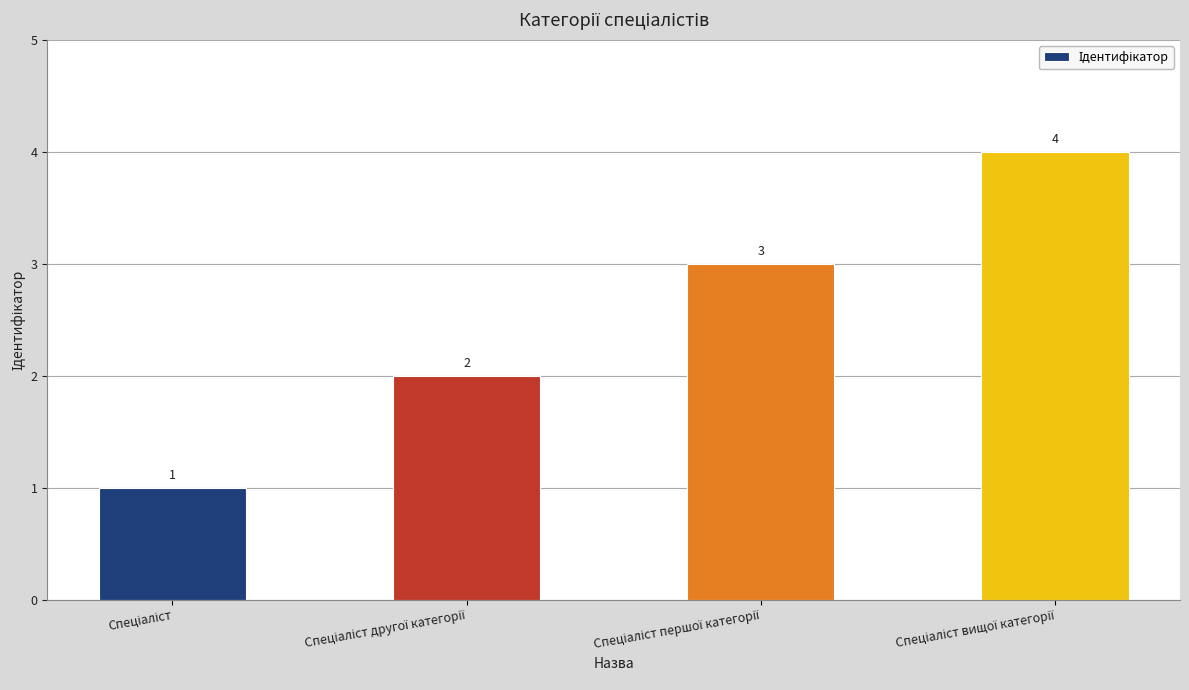

What is the smallest value displayed?

1